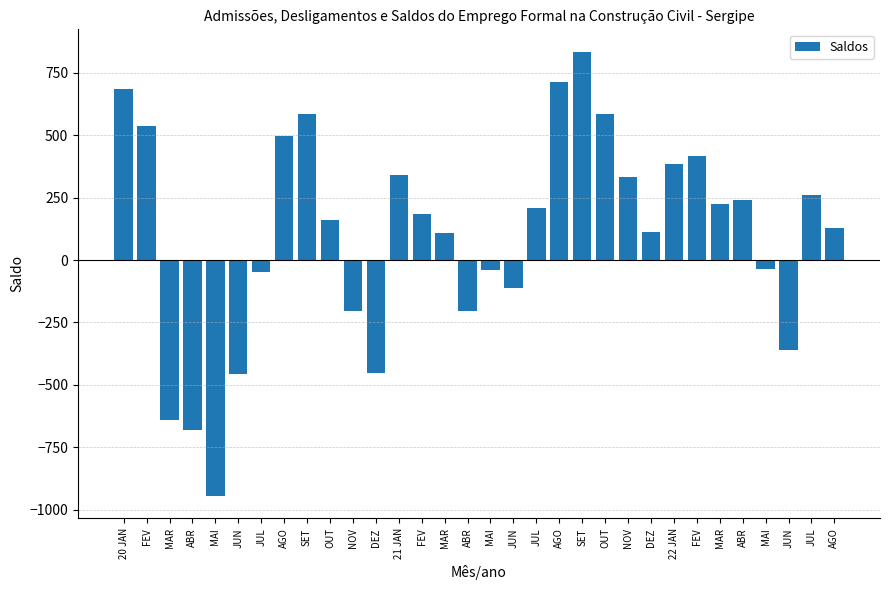

What value does the data have at ABR, to the nearest 50?

-700